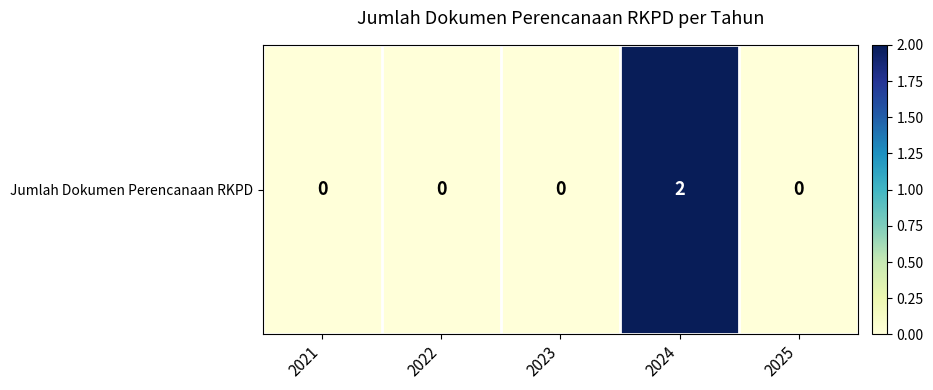

Reading left to right, extract all data points from this chart.

2021=0	2022=0	2023=0	2024=2	2025=0